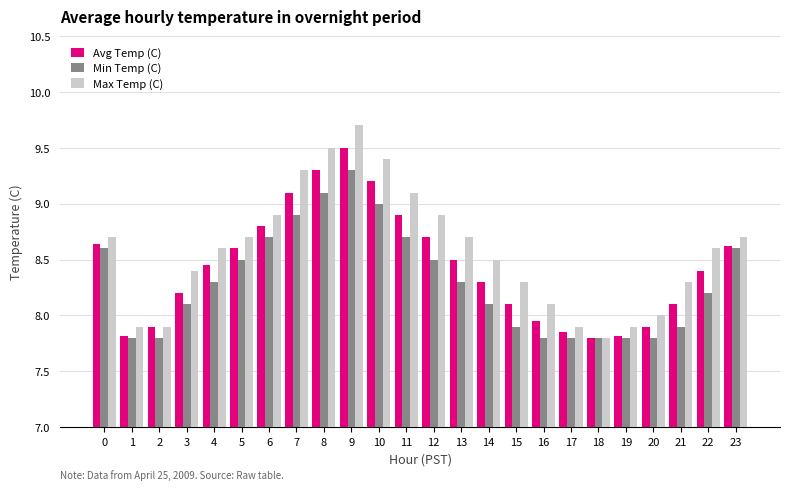

What is the maximum value for Min Temp (C)?

9.3